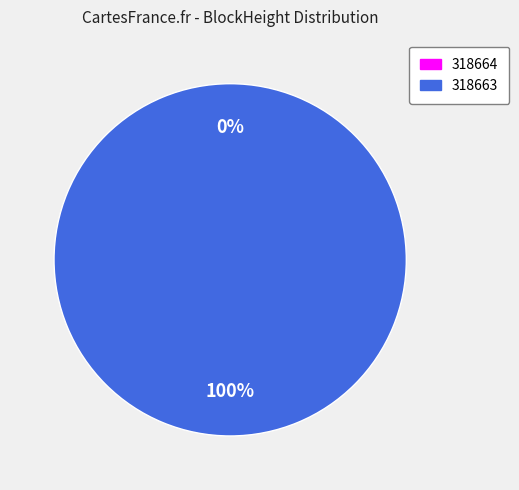

Rank the categories by value from lowest to highest.

318664, 318663